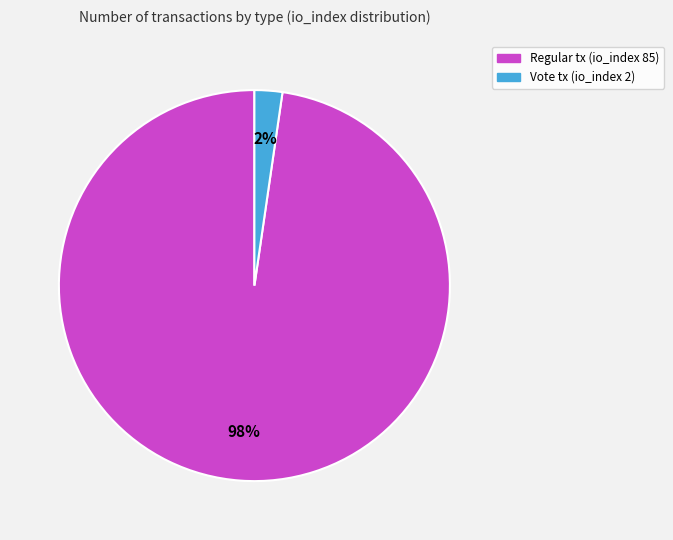

To the nearest percent, what is the average slice percentage?

50%